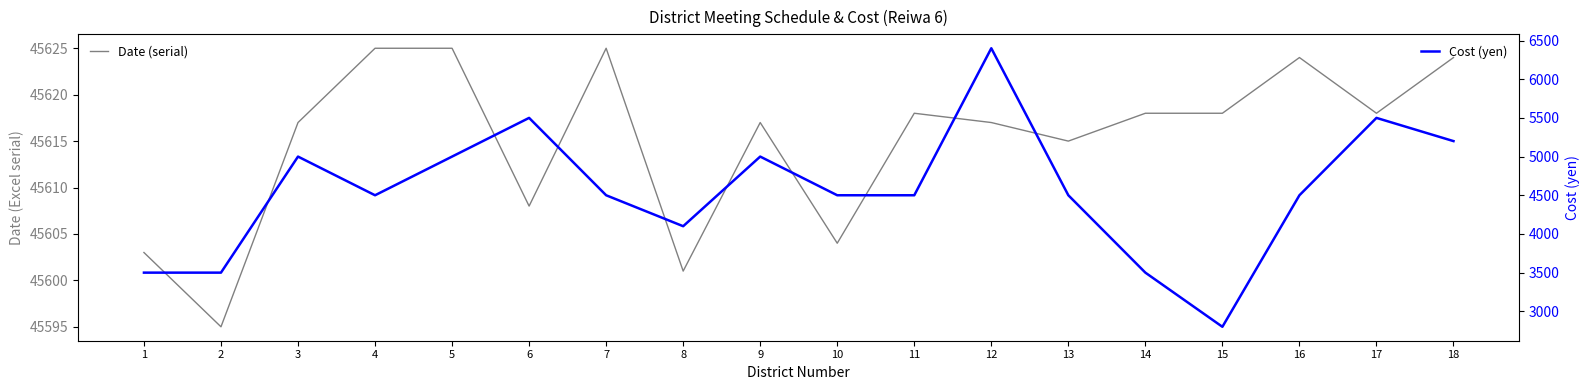

Which series has the widest spread of values?

Cost (yen)